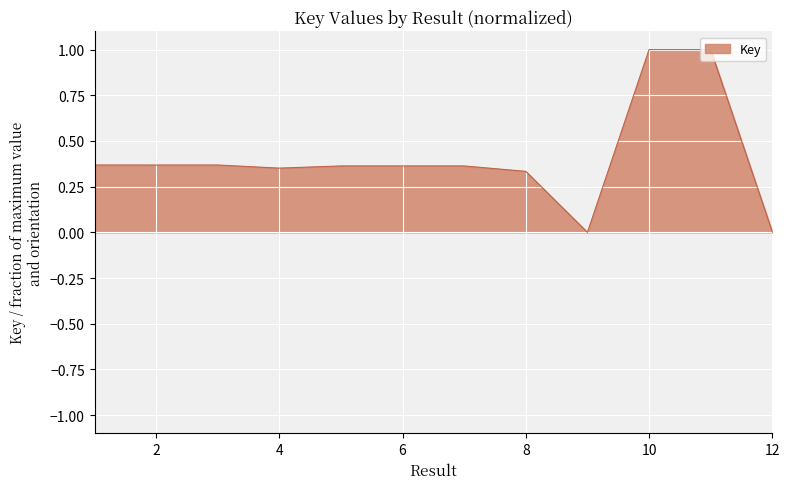

What is the greatest value displayed?

1.0